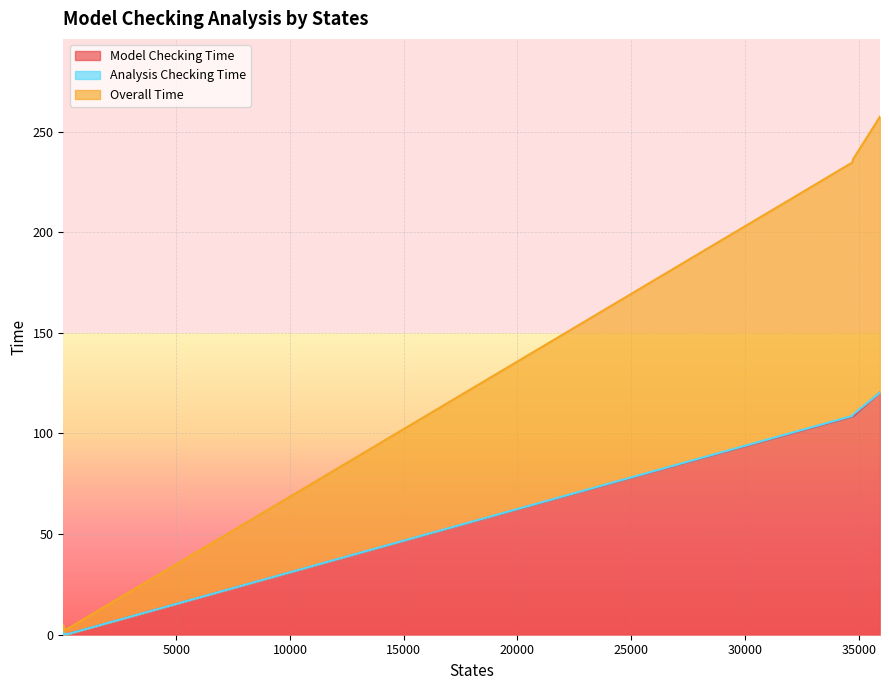

What is the label of the 14th point from the left?

76